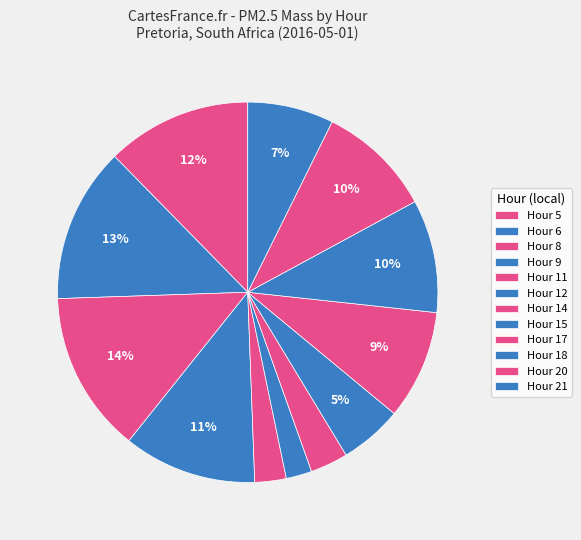

How many slices are in this pie chart?

12